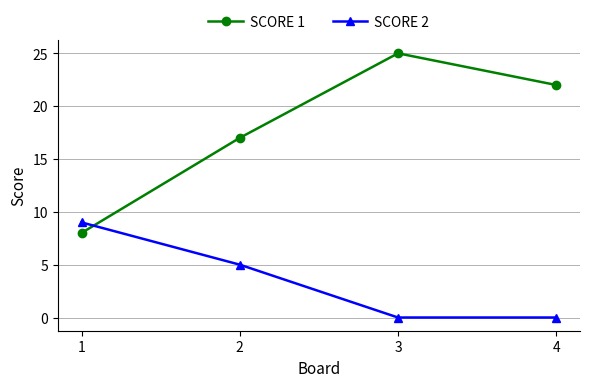

Which label corresponds to the largest value in the chart?

3